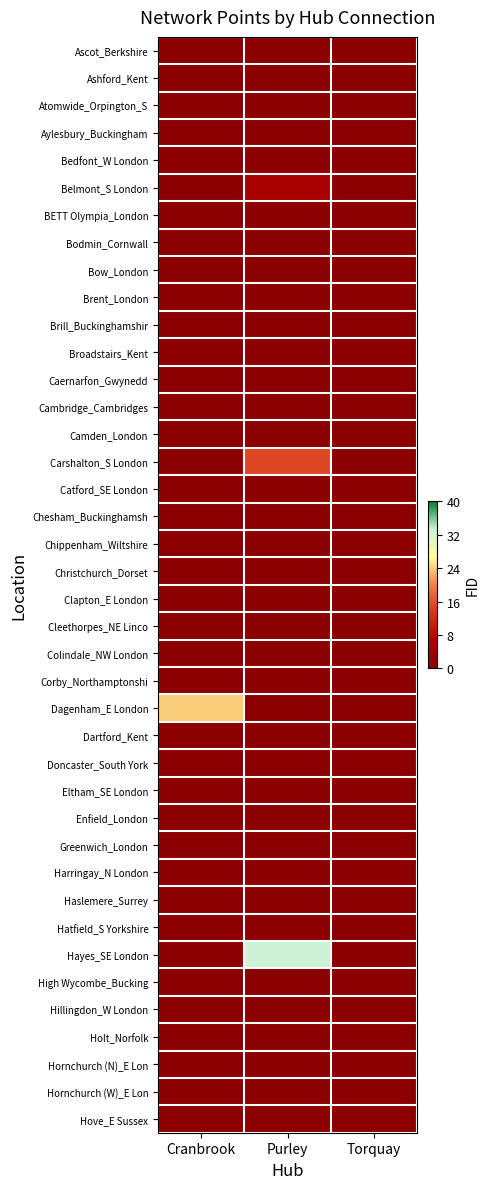

At how many categories does at least one series exceed 30?

1